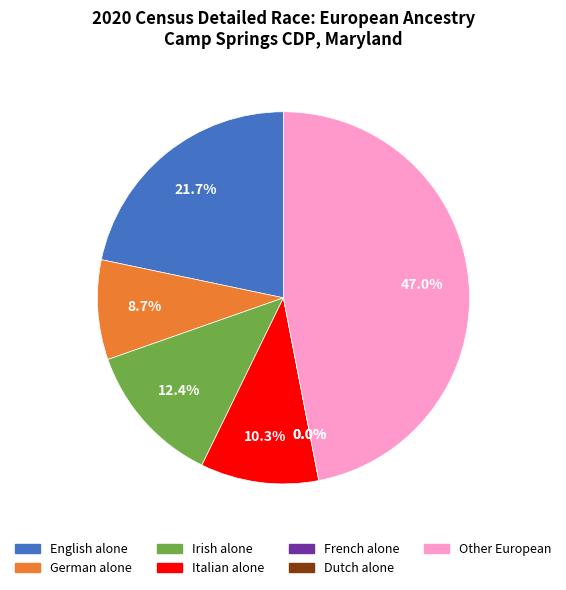

How many slices are in this pie chart?

7